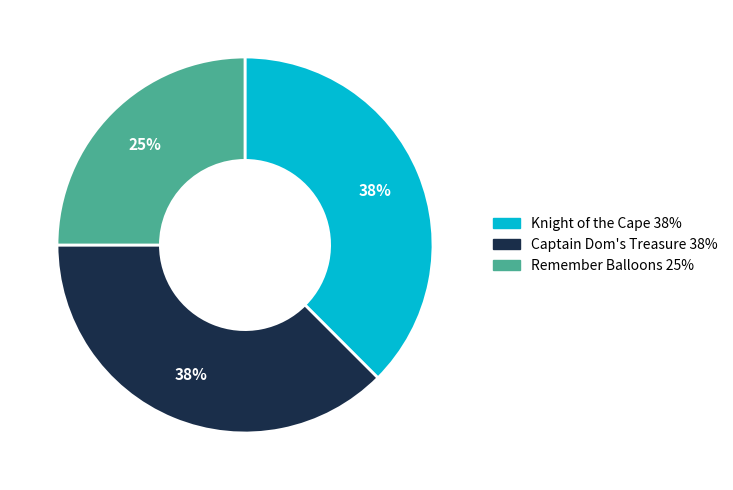

Is it true that Knight of the Cape is 51% of the pie?

False